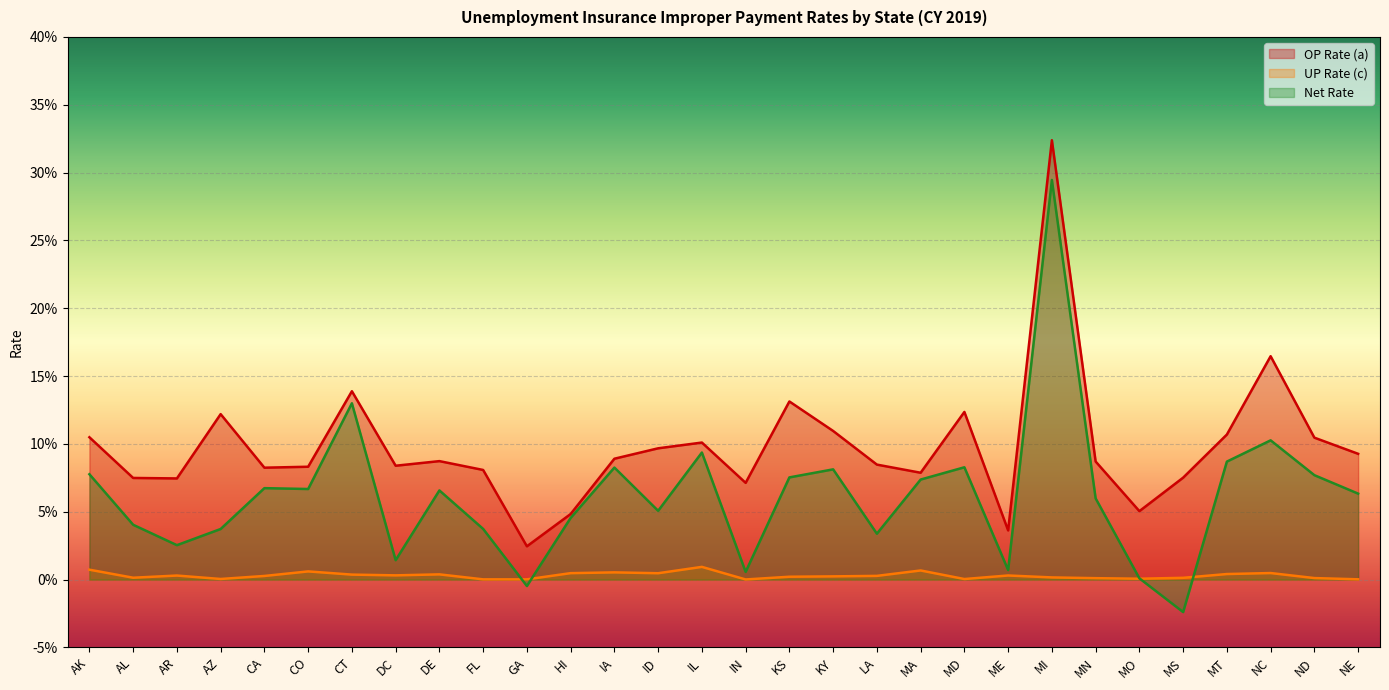

Is it true that OP Rate (a) equals 0.1 at FL?

True